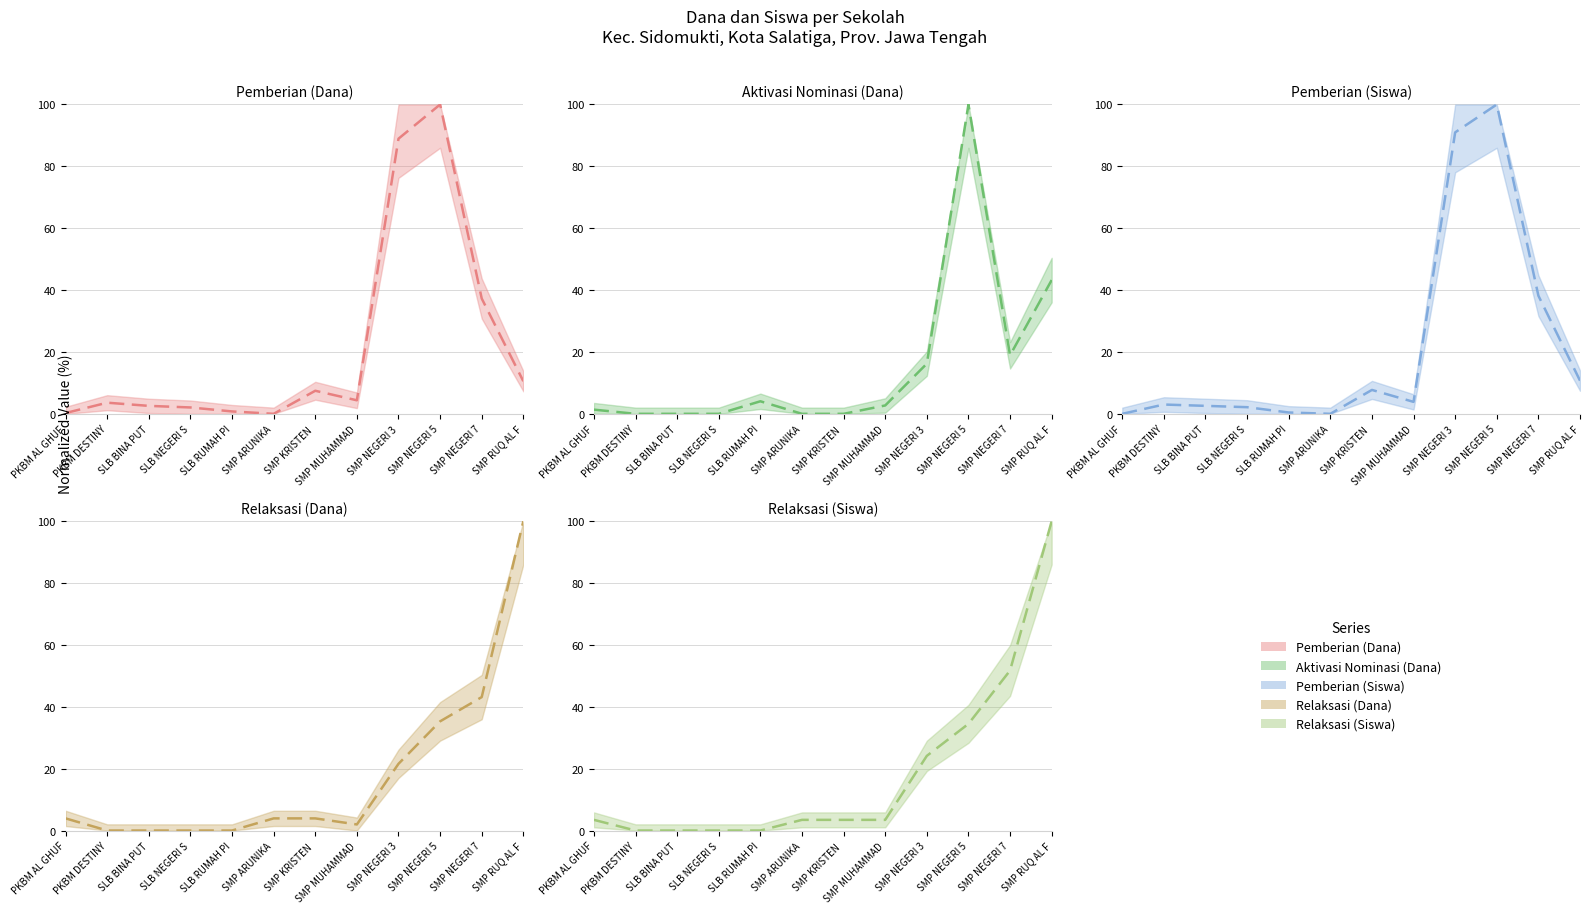

What is the label of the 3rd point from the left?

SLB BINA PUT